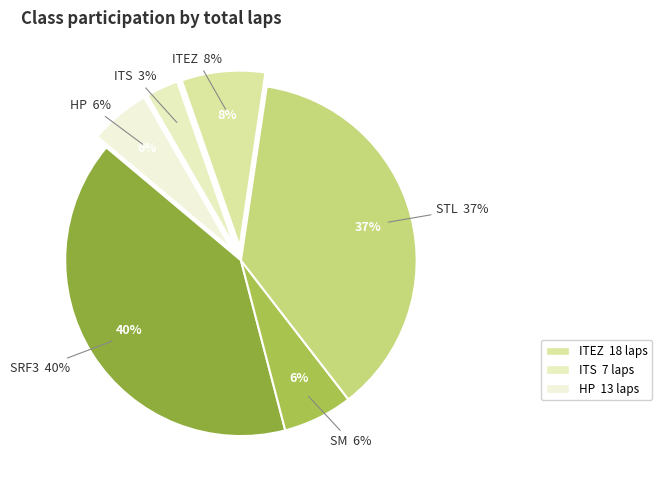

What is the change in value from SRF3 to HP?

-81